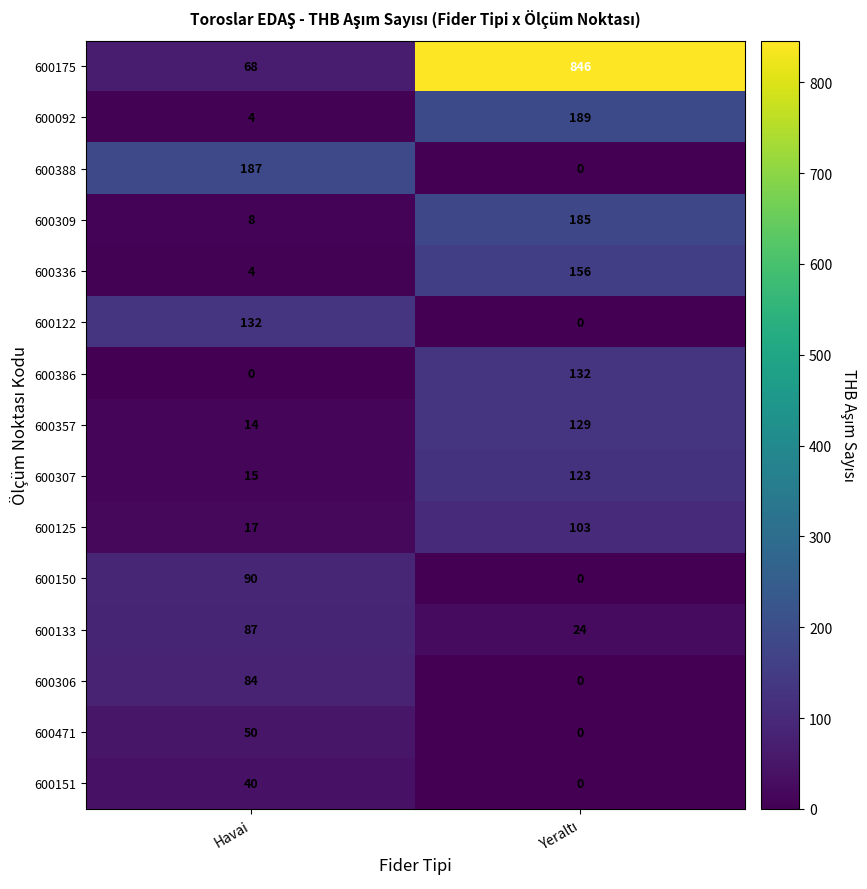

At which label does 600386 reach its minimum?

Havai